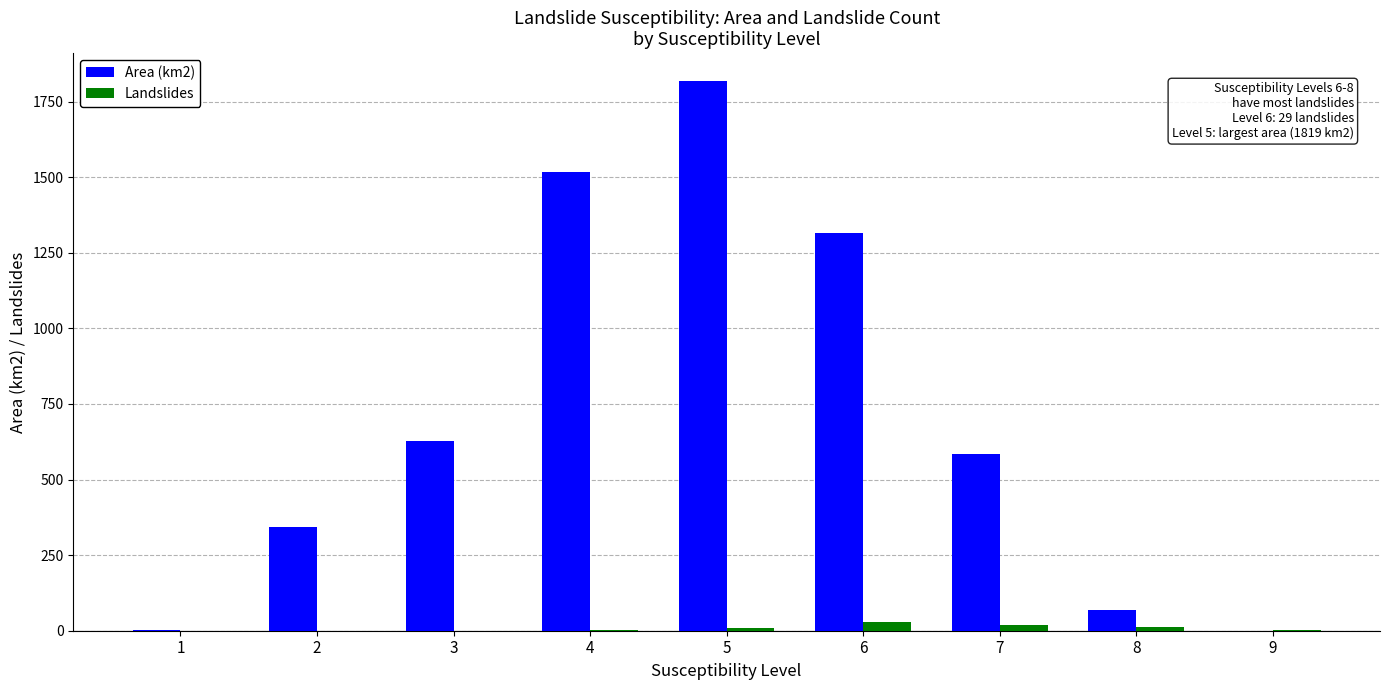

What is the spread (max minus min) of values at 9?

0.8